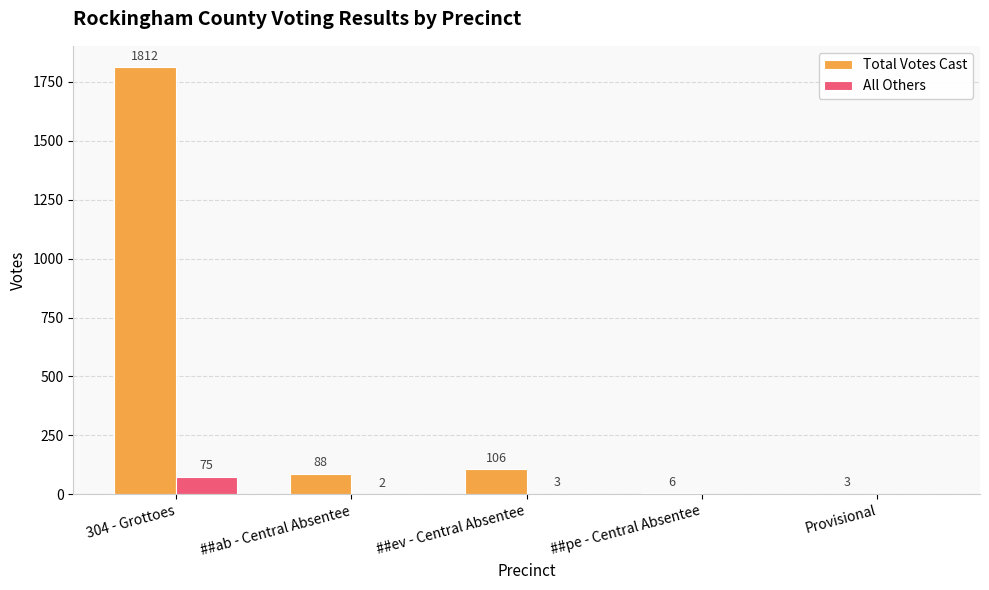

Is it true that Total Votes Cast equals 106 at ##ev - Central Absentee?

True